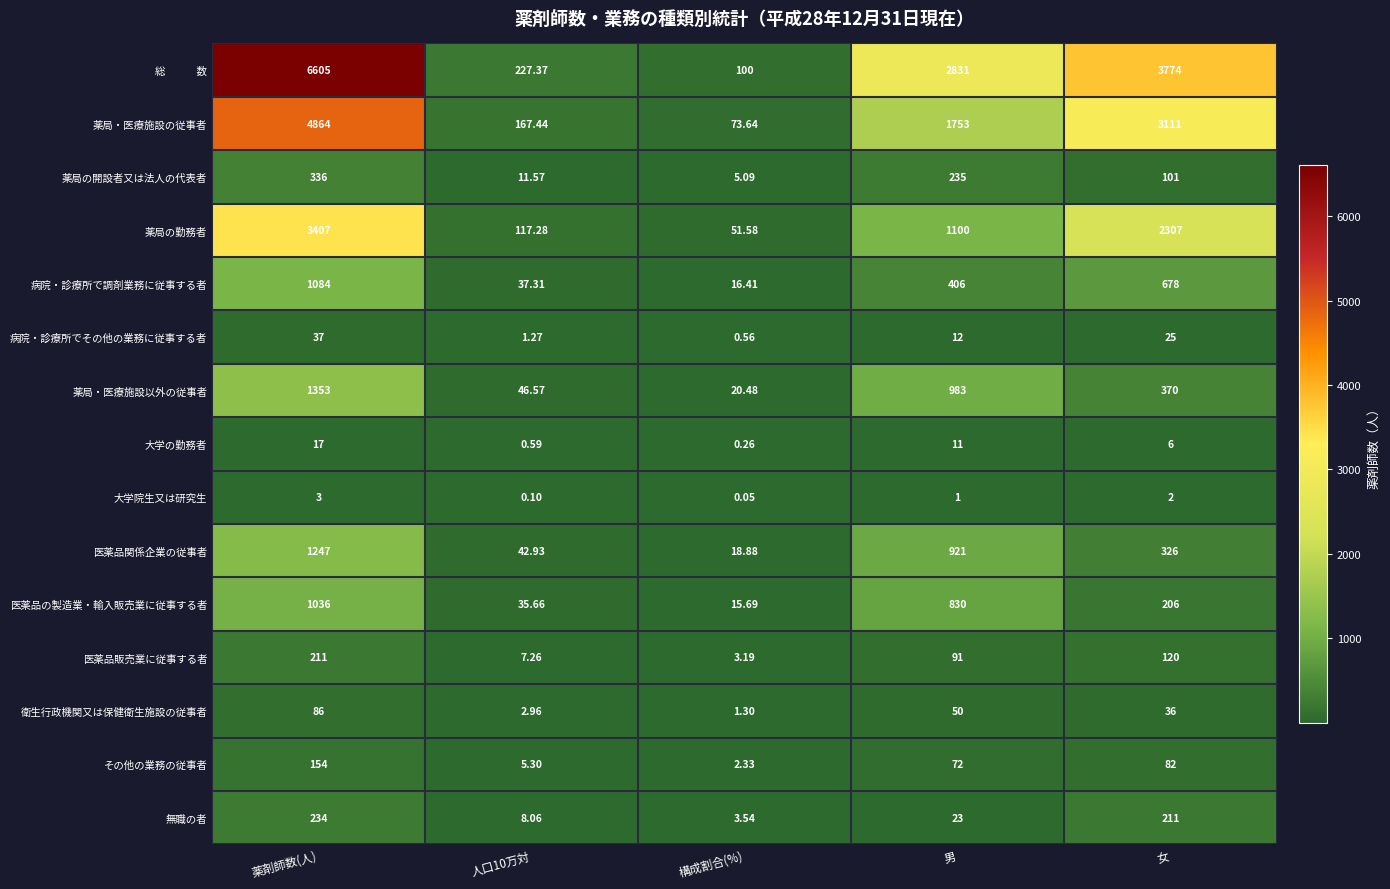

How many categories are shown in the chart?

5